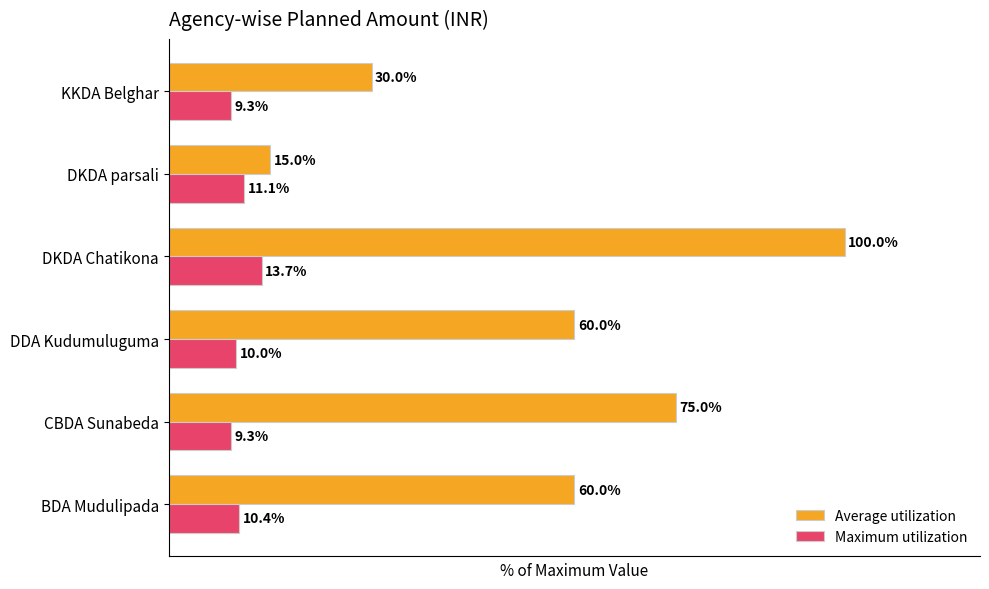

Which series has the largest total across all categories?

Average utilization